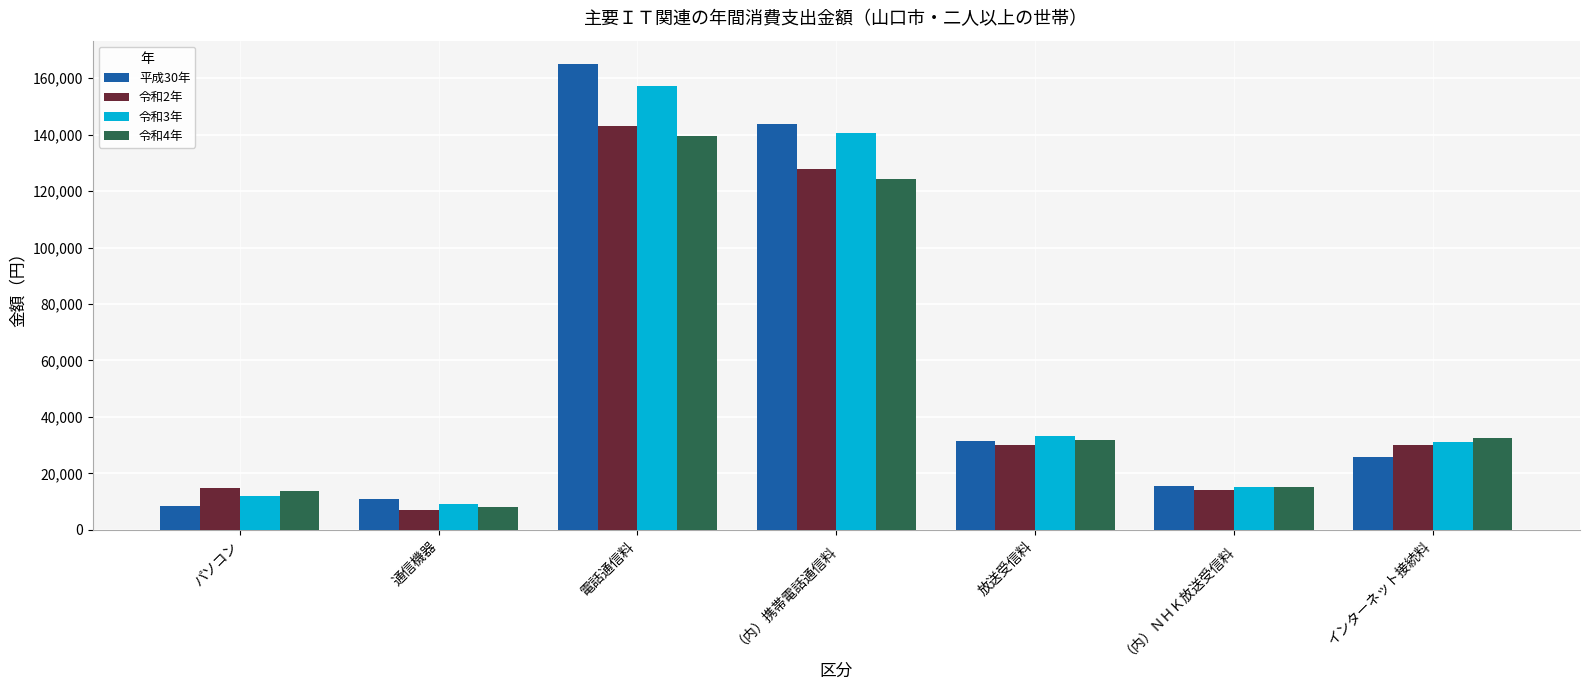

What is the total value across all series at 通信機器?

35448